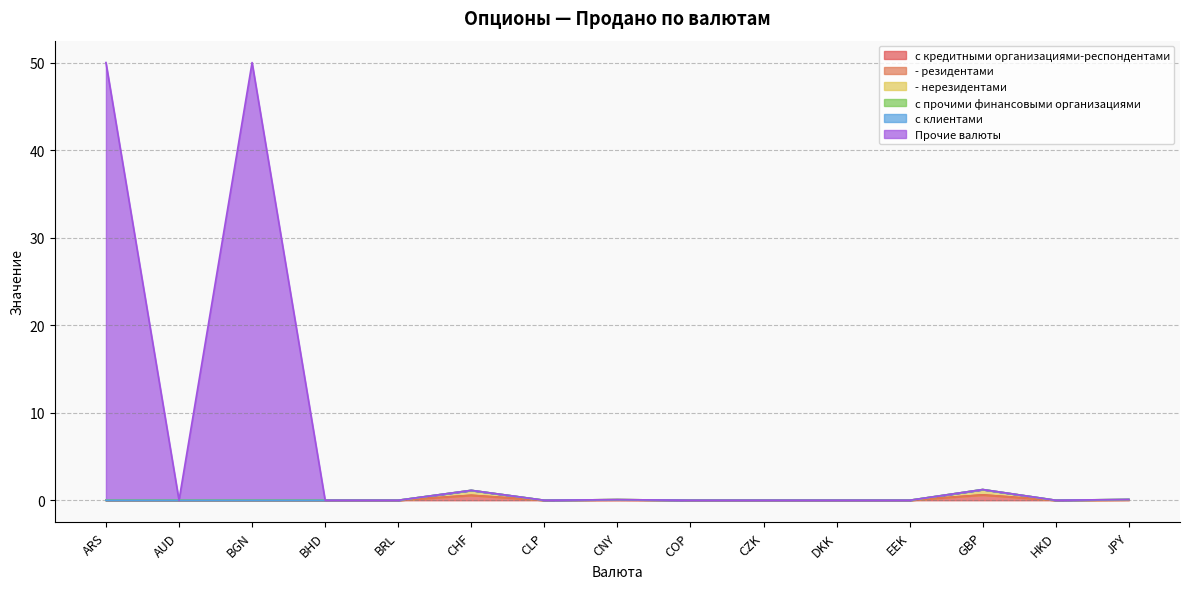

Does the chart have visible grid lines?

Yes